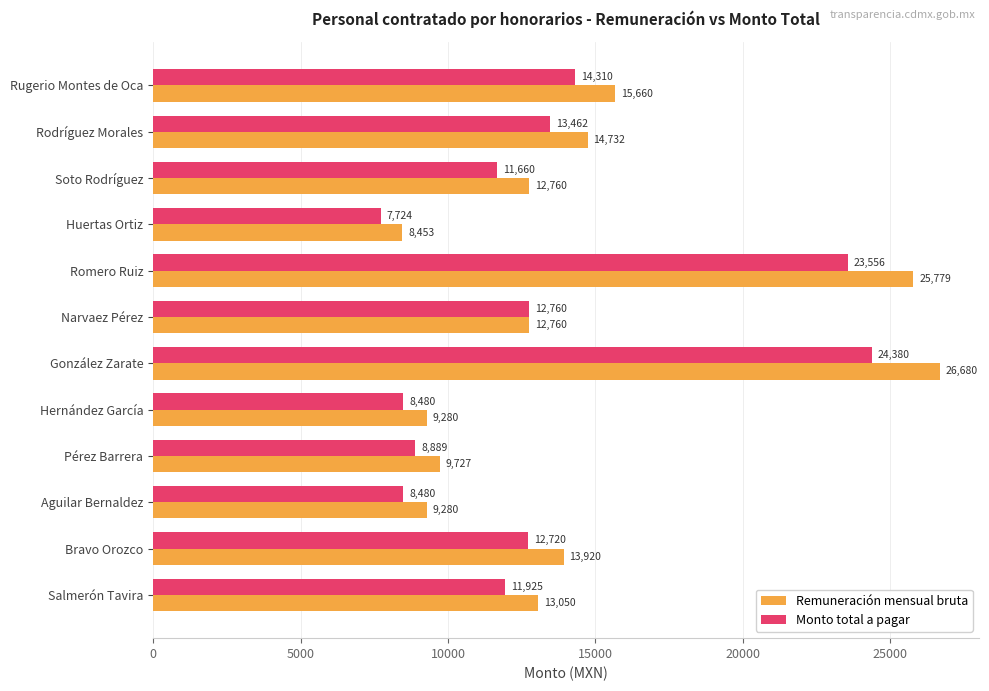

How many values in the Remuneración mensual bruta series are below 13050?

6